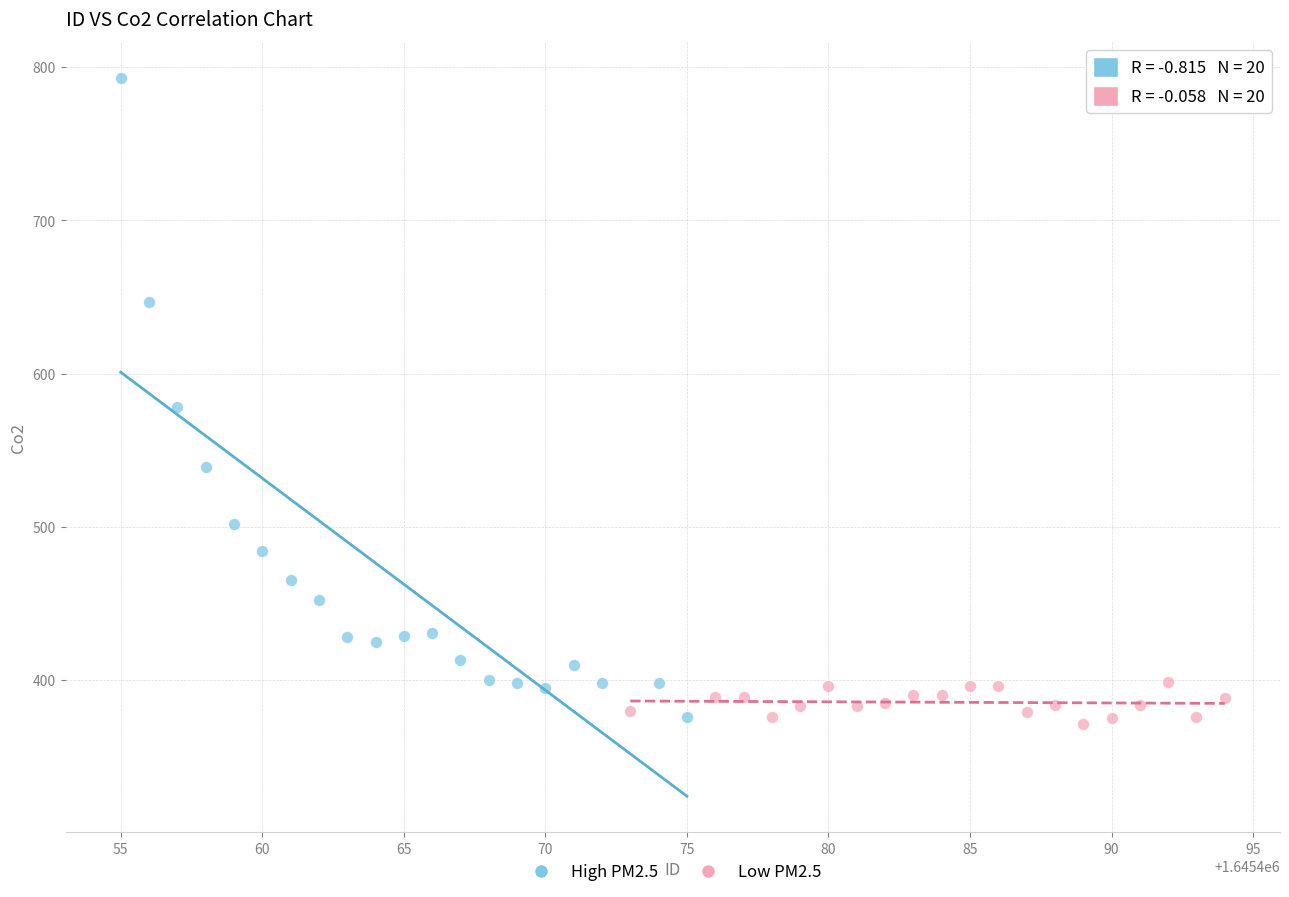

Which series has the largest Y range (max minus min)?

High PM2.5